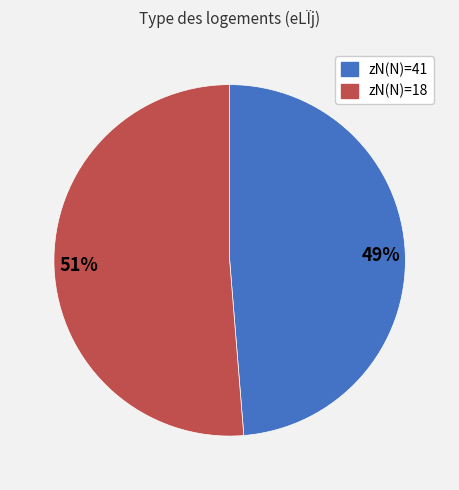

To the nearest percent, what is the average slice percentage?

50%